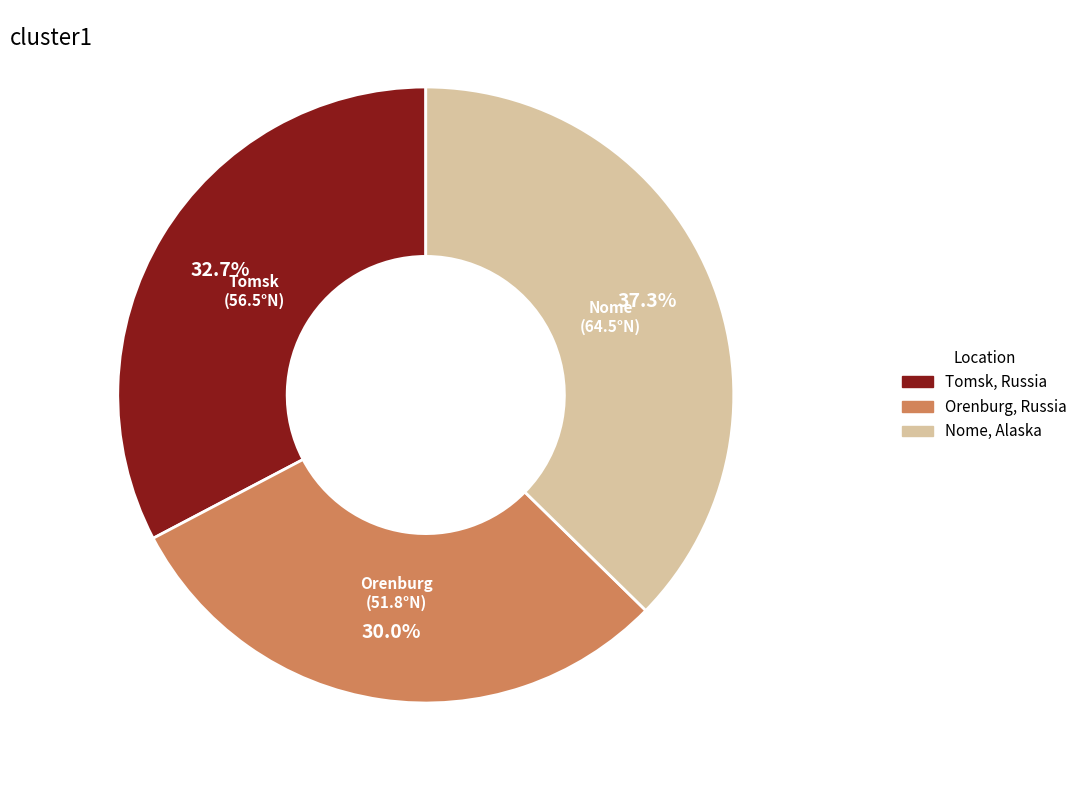

Is there a majority slice in this chart?

No